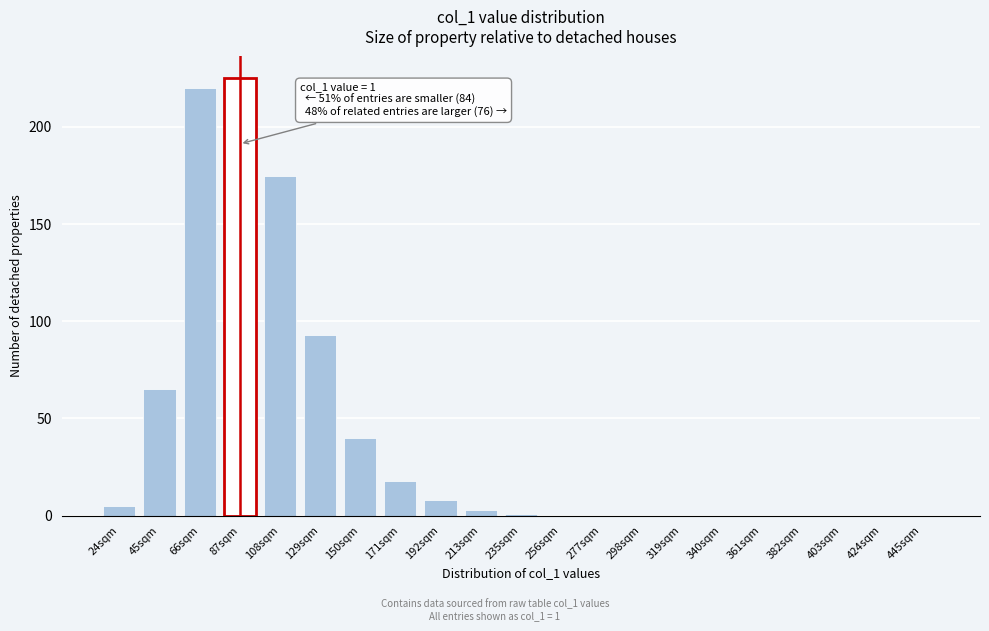

Reading left to right, what are all the values shown in this chart?

24sqm=5	45sqm=65	66sqm=220	87sqm=225	108sqm=175	129sqm=93	150sqm=40	171sqm=18	192sqm=8	213sqm=3	235sqm=1	256sqm=0	277sqm=0	298sqm=0	319sqm=0	340sqm=0	361sqm=0	382sqm=0	403sqm=0	424sqm=0	445sqm=0